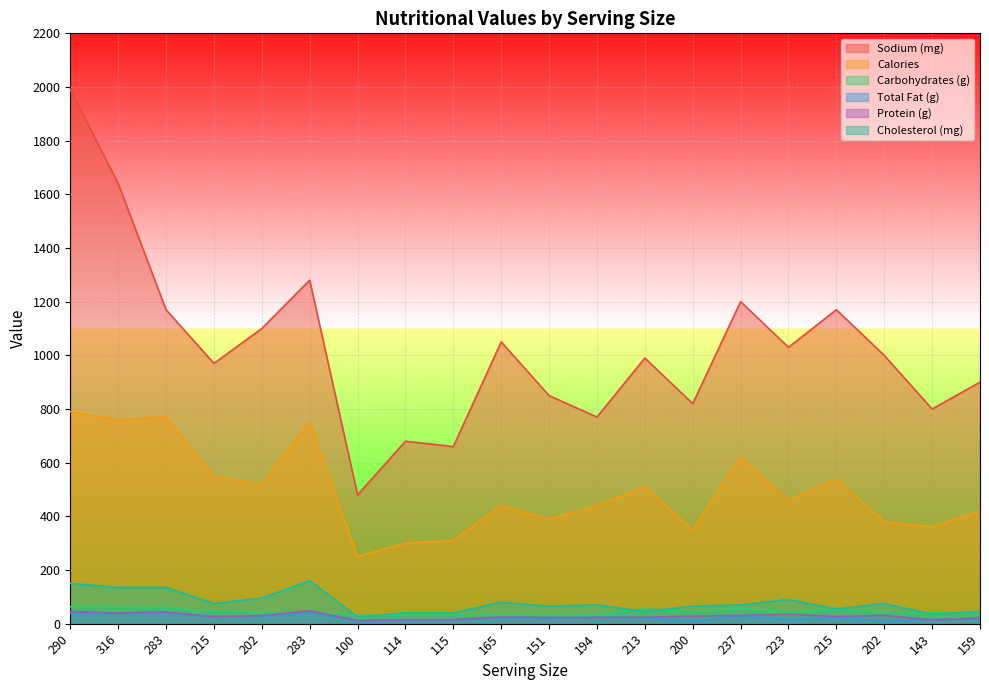

Where does the Protein (g) series first go above 27?

290